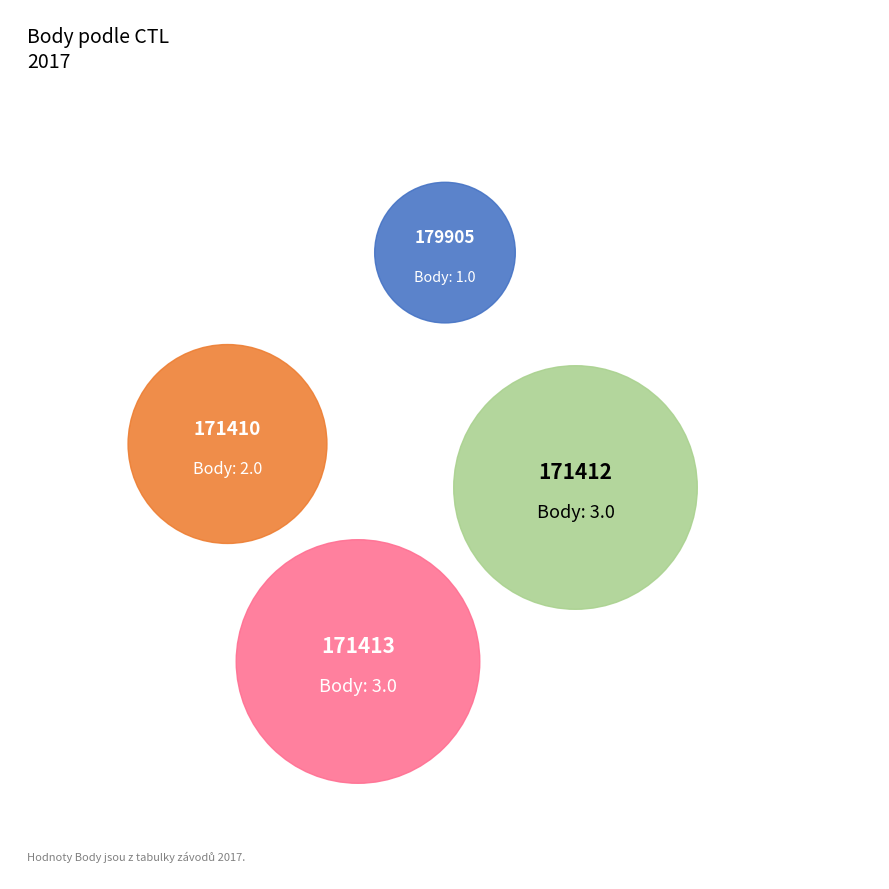

How many segments does this pie chart have?

4